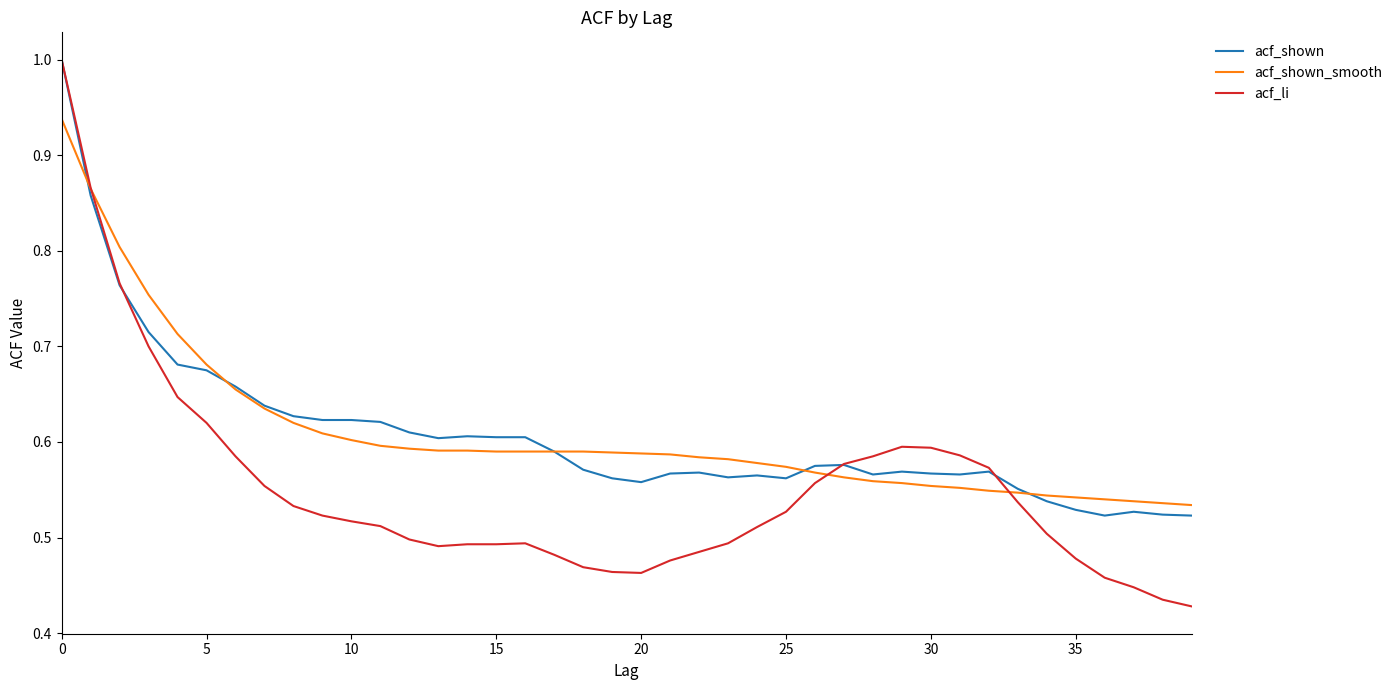

What is the sum of all acf_shown values?

24.3